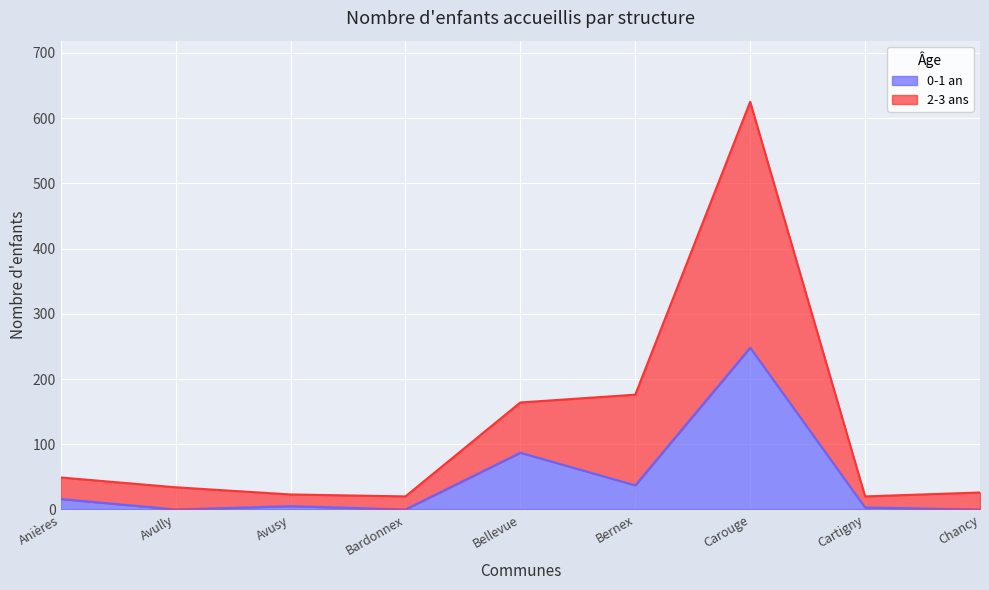

Which category has the highest value across all series?

Carouge